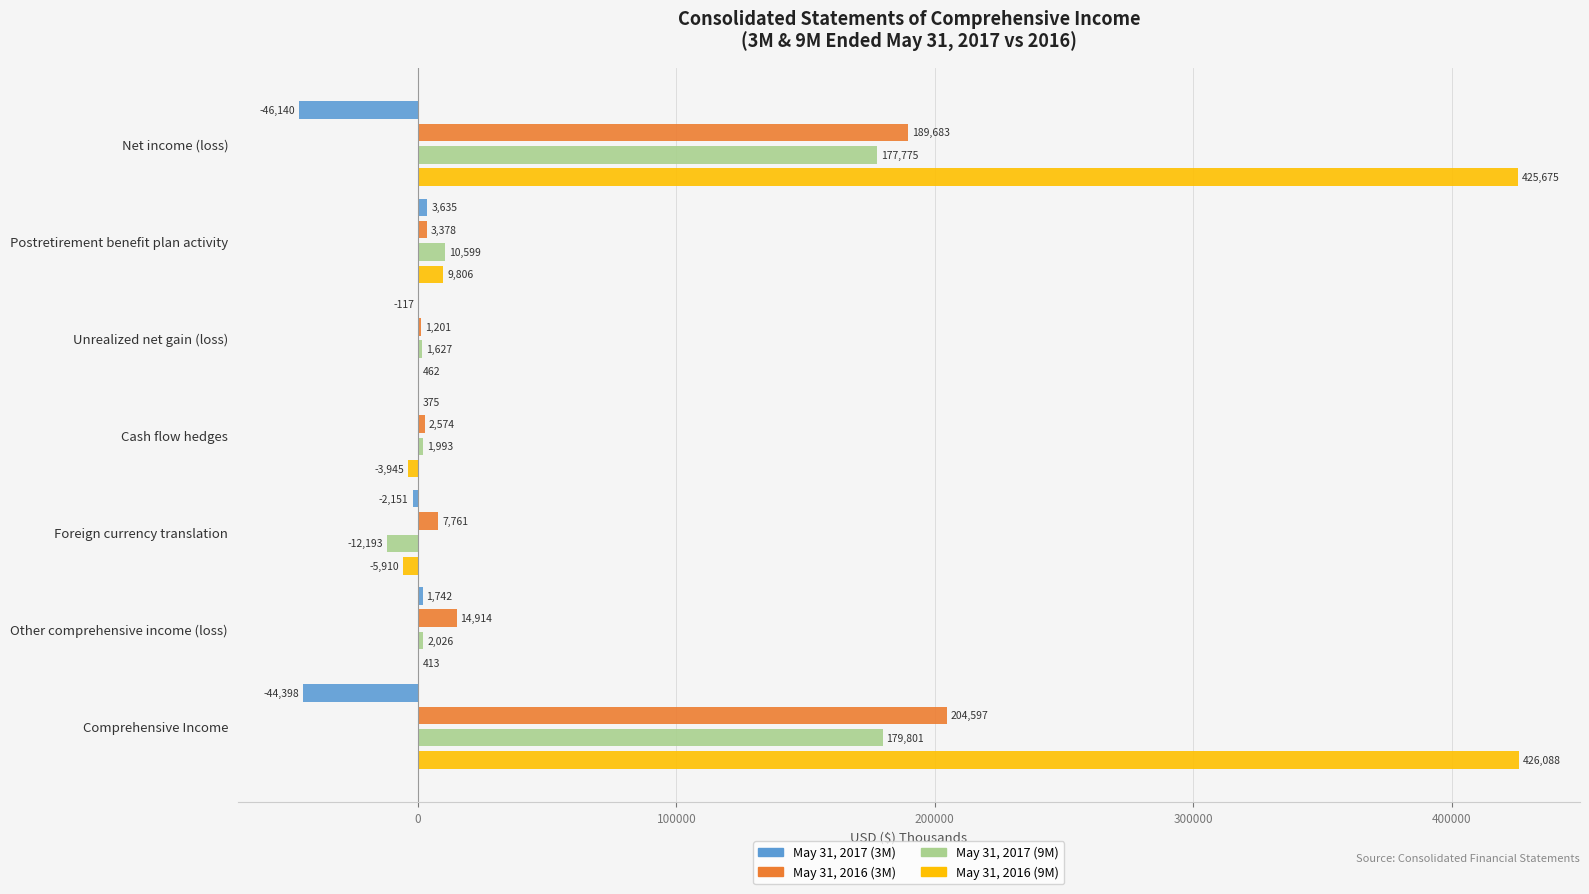

The May 31, 2016 (3M) series shows 1201 at Unrealized net gain (loss). True or false?

True